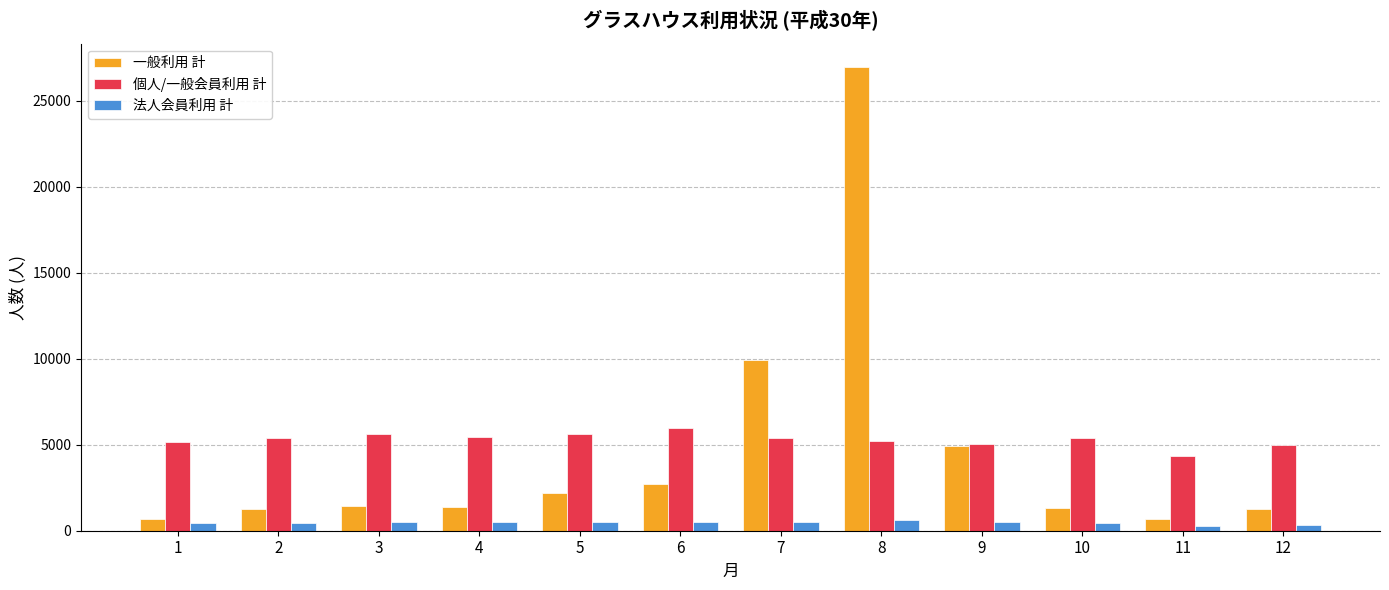

Which series has the largest range (max minus min)?

一般利用 計